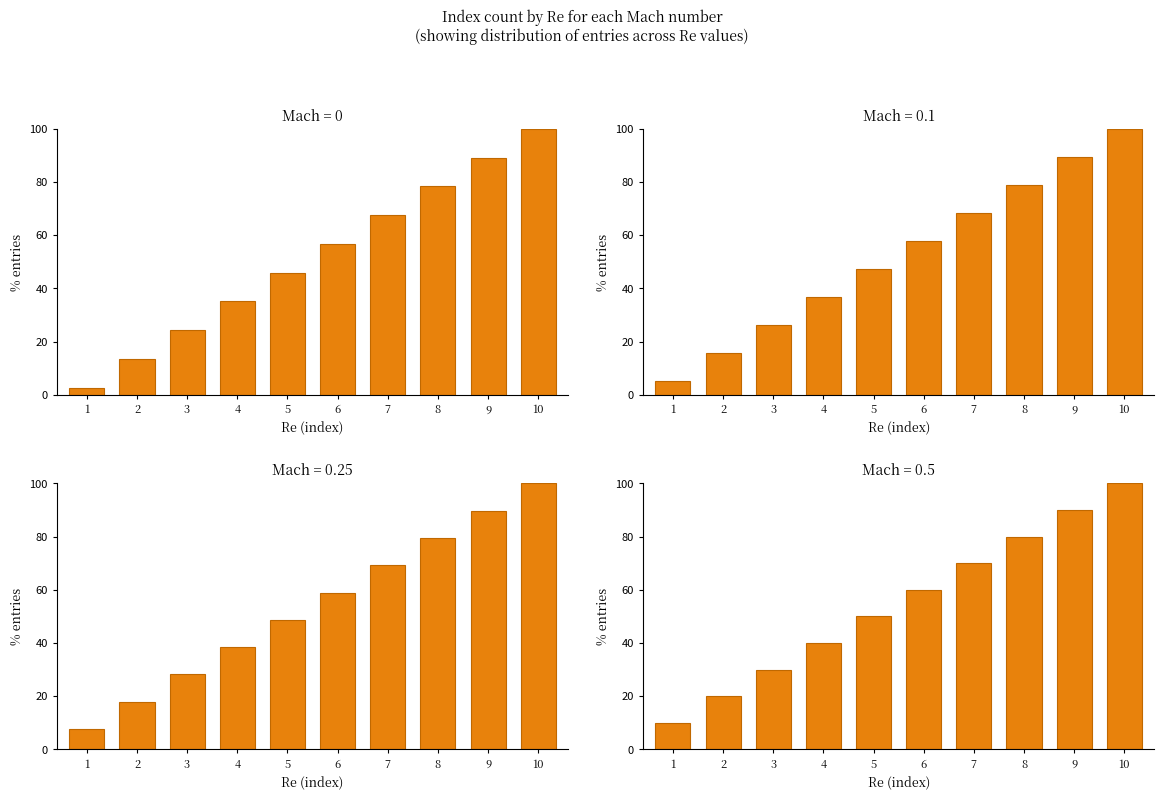

How many categories are shown in the chart?

10